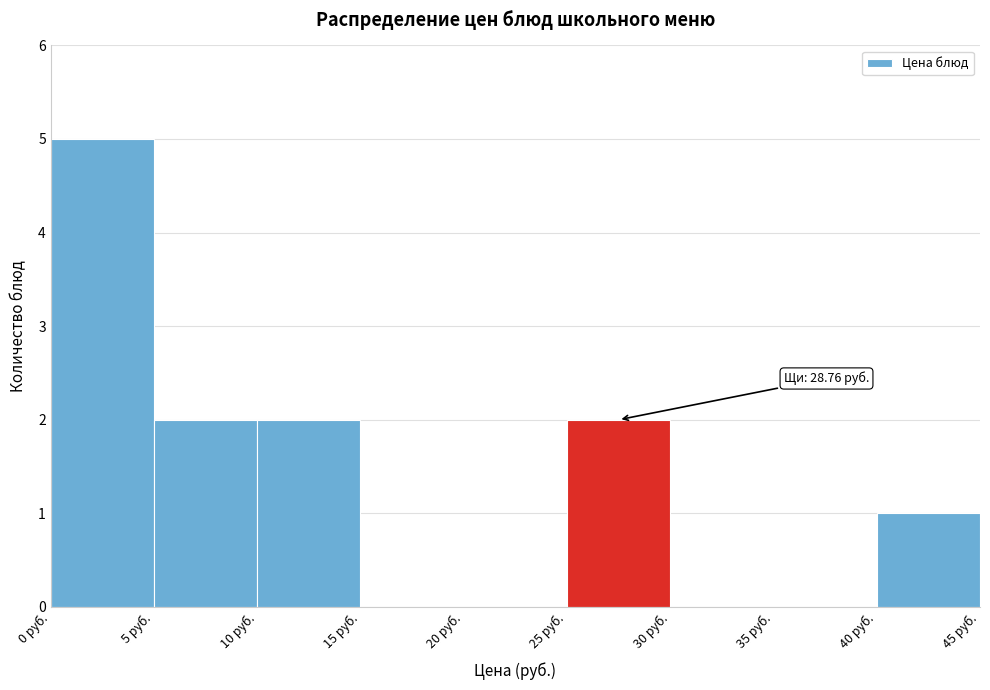

Which range on the x-axis has the tallest bar?

0 to 5